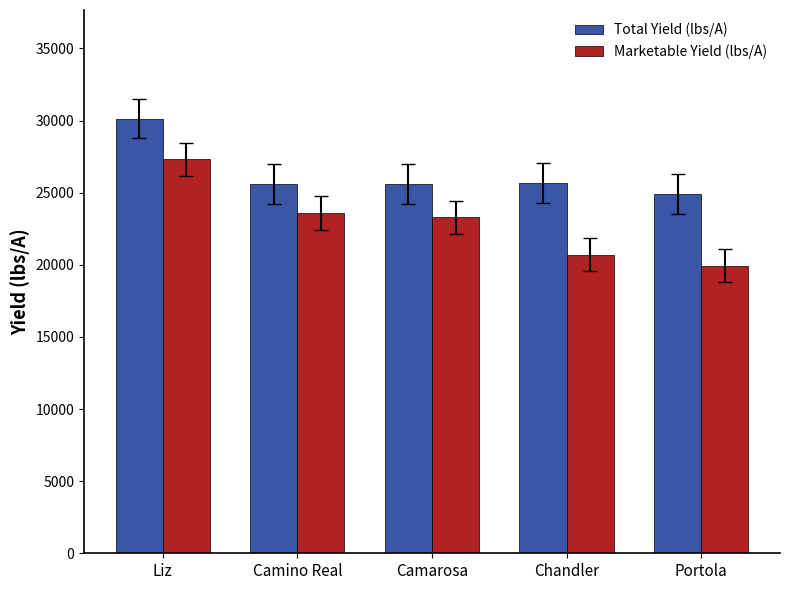

What is the label of the 3rd bar from the right?

Camarosa